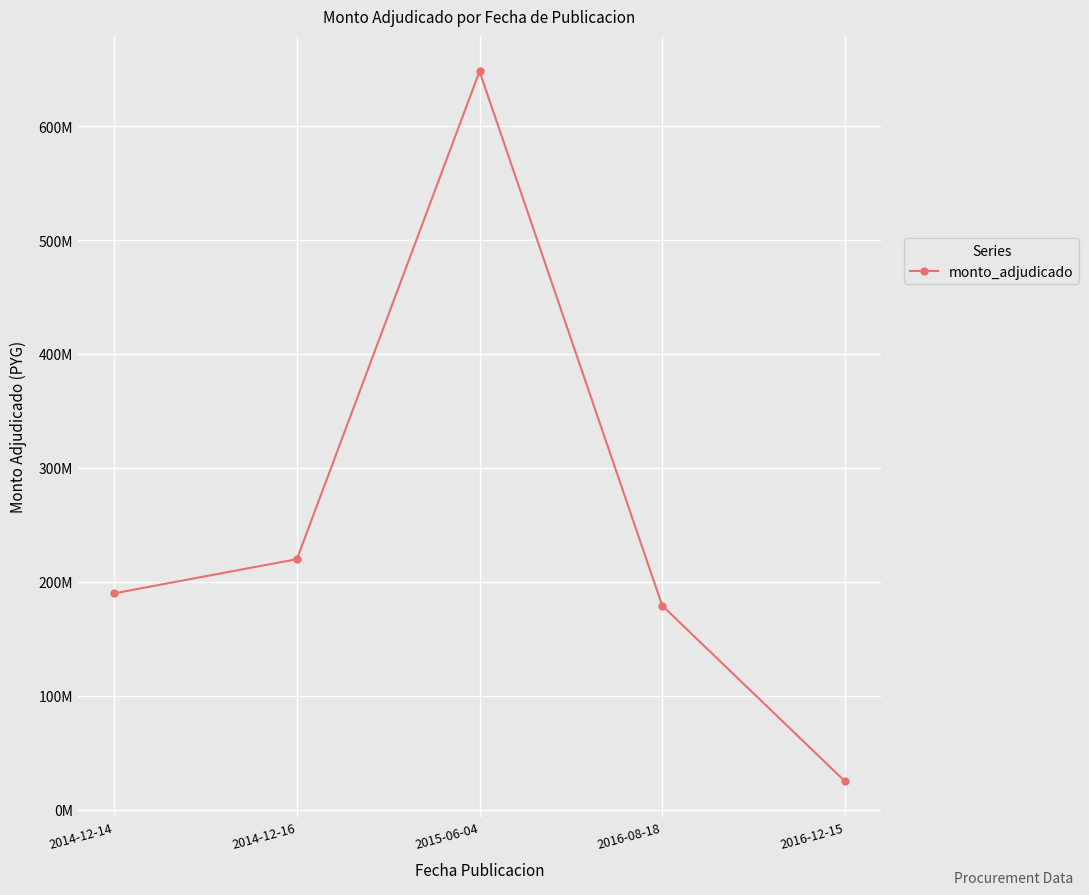

True or false: the data has more than 0 interior local peaks.

True